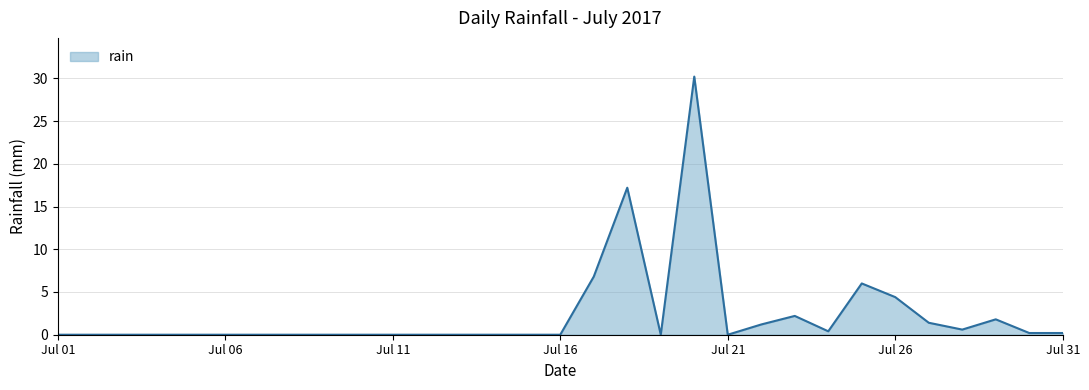

What is the difference between the maximum and minimum values?

30.2